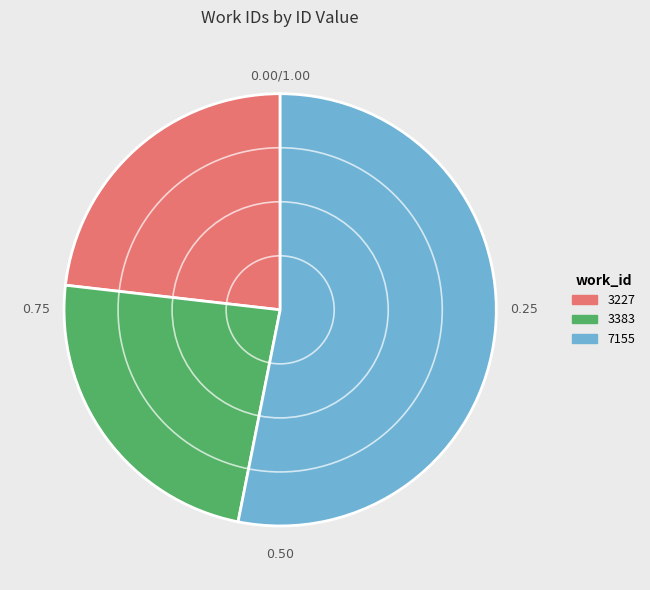

Count the number of slices in the pie.

3